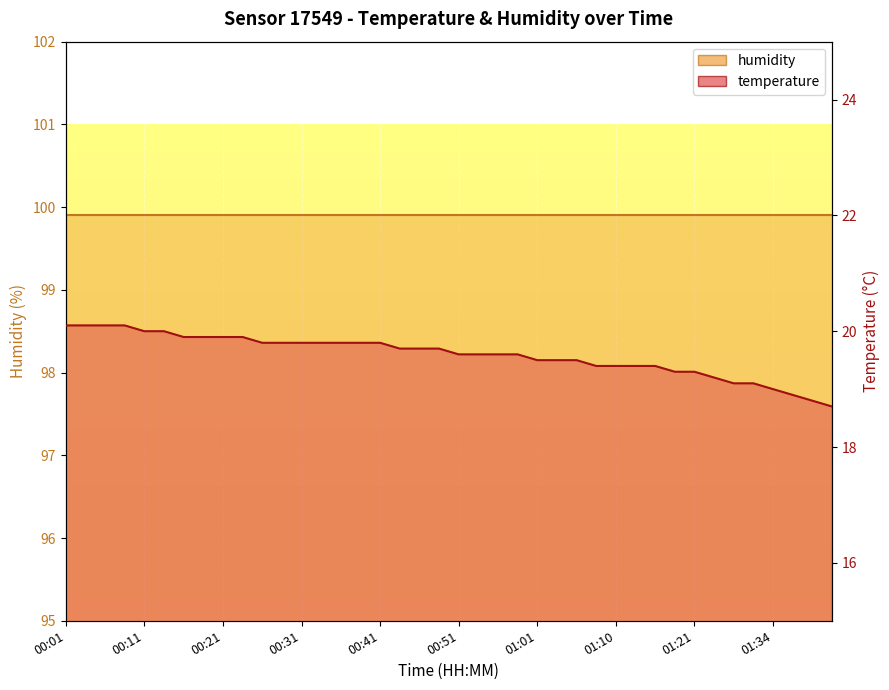

List the labels in order of value, smallest first.

01:42, 01:39, 01:37, 01:34, 01:29, 01:32, 01:26, 01:18, 01:21, 01:08, 01:10, 01:13, 01:15, 01:01, 01:03, 01:05, 00:51, 00:53, 00:56, 00:58, 00:43, 00:46, 00:48, 00:26, 00:28, 00:31, 00:33, 00:36, 00:38, 00:41, 00:16, 00:19, 00:21, 00:24, 00:11, 00:14, 00:01, 00:04, 00:06, 00:09